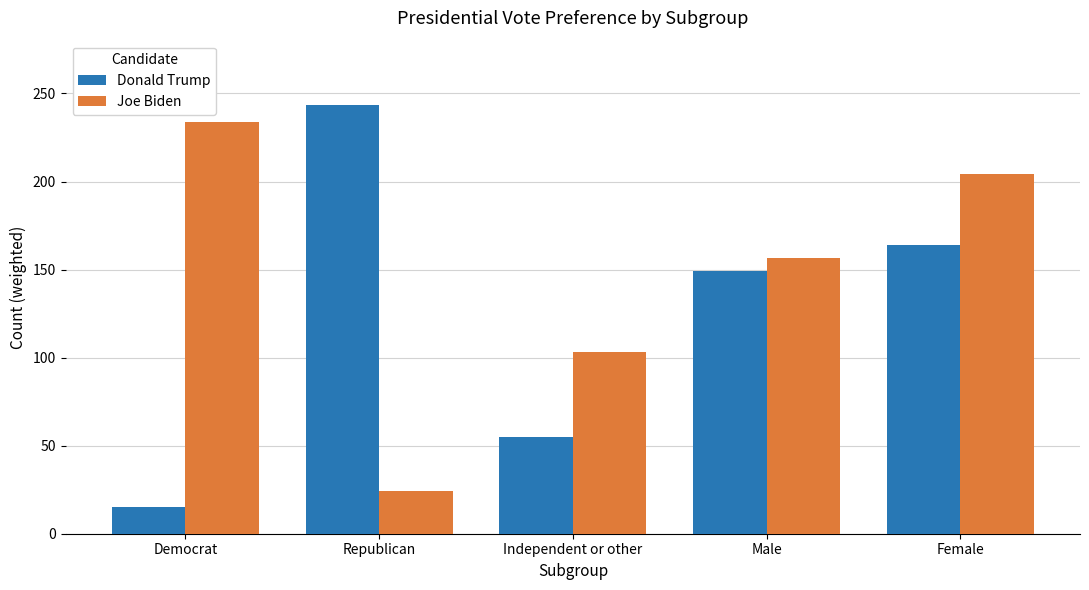

What is the value of the Donald Trump bar at the 2nd from the left?

243.4